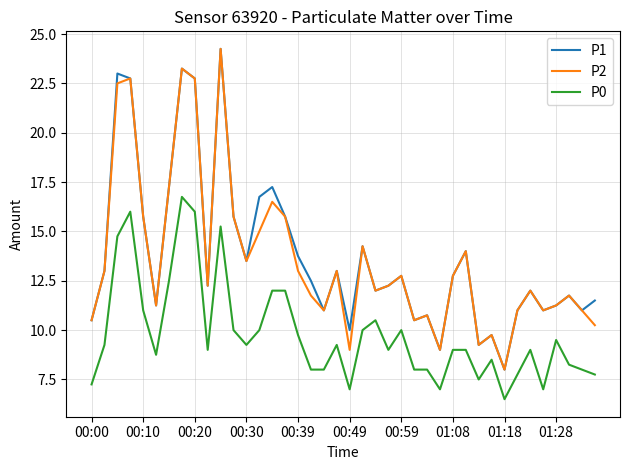

True or false: P0 and P1 cross at least once.

False